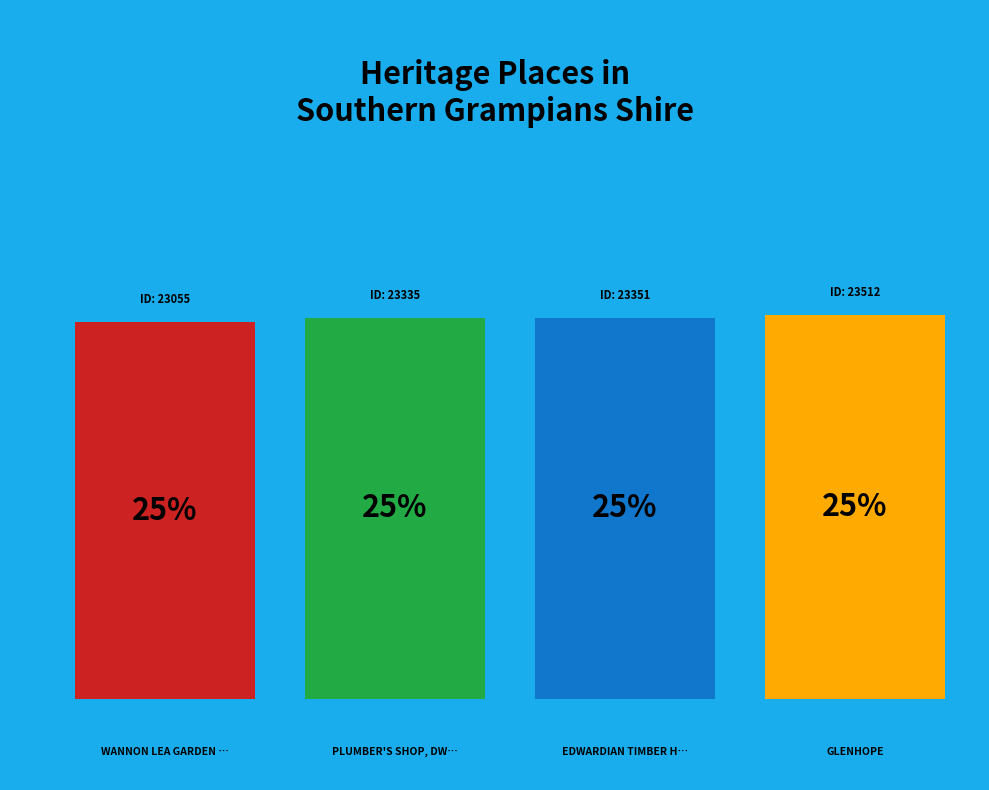

What is the smallest slice in the pie chart?

WANNON LEA GARDEN & ORCHARD